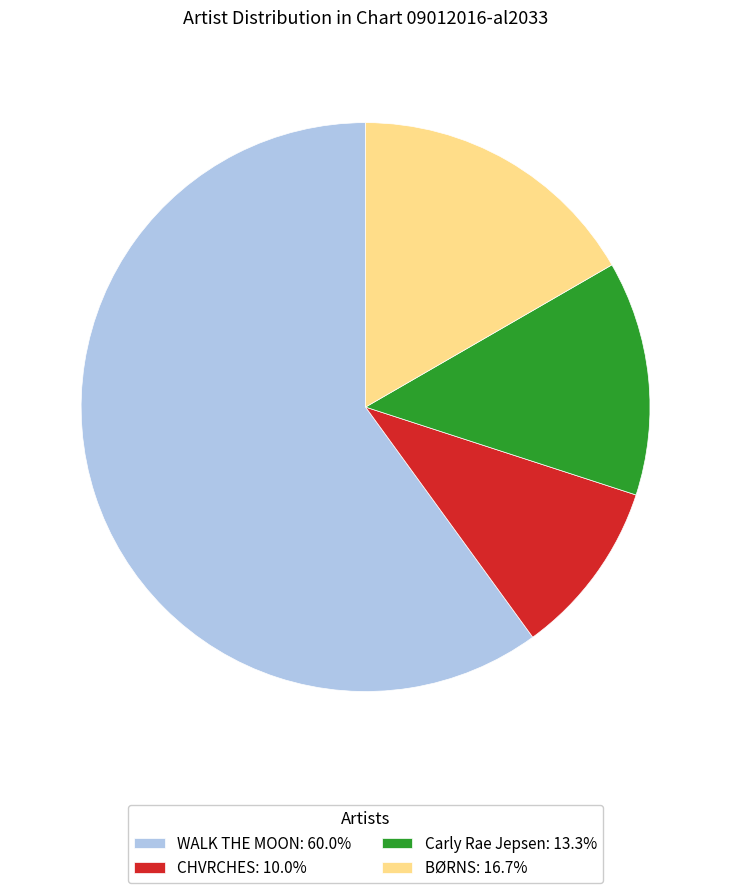

True or false: BØRNS accounts for 3% of the total.

False